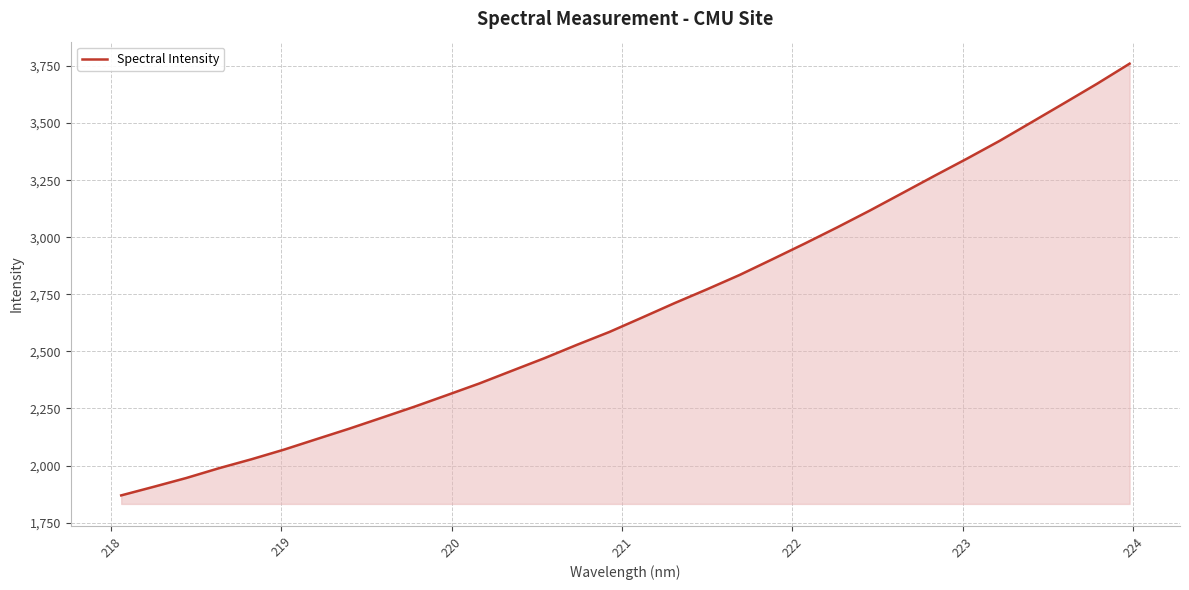

What is the maximum value shown in the chart?

3760.4